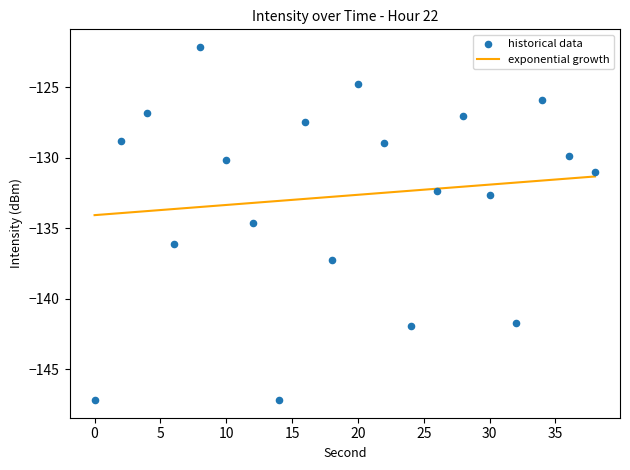

Which series reaches the minimum Y coordinate?

historical data